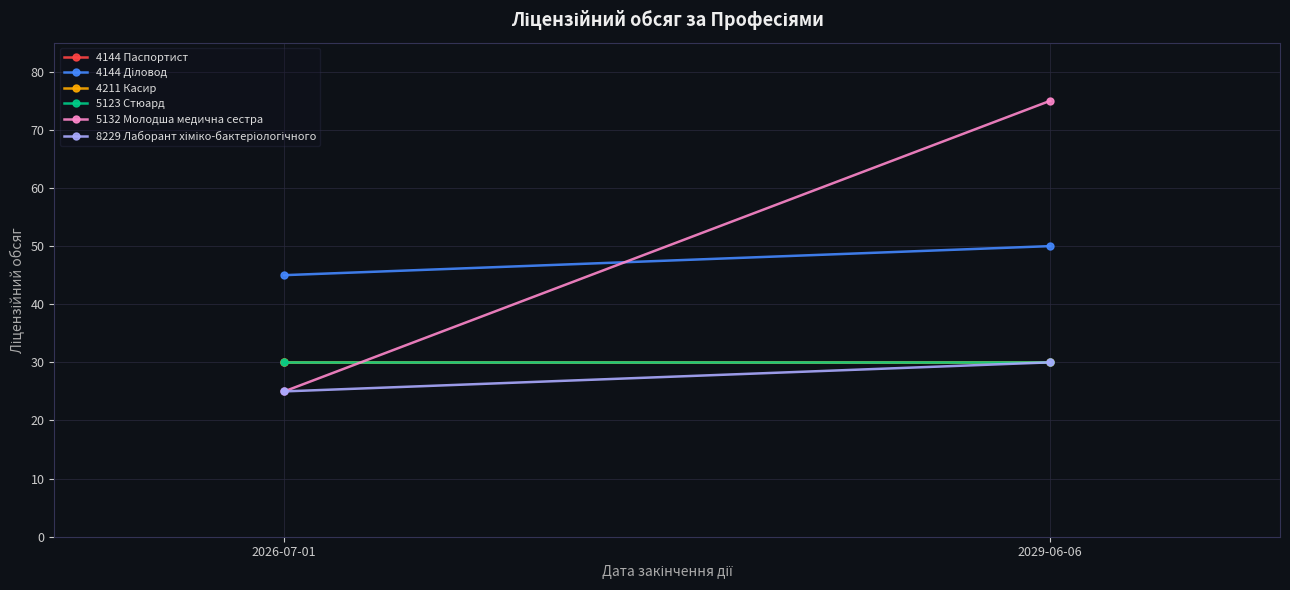

At which label is 5132 Молодша медична сестра closest to 50?

2026-07-01